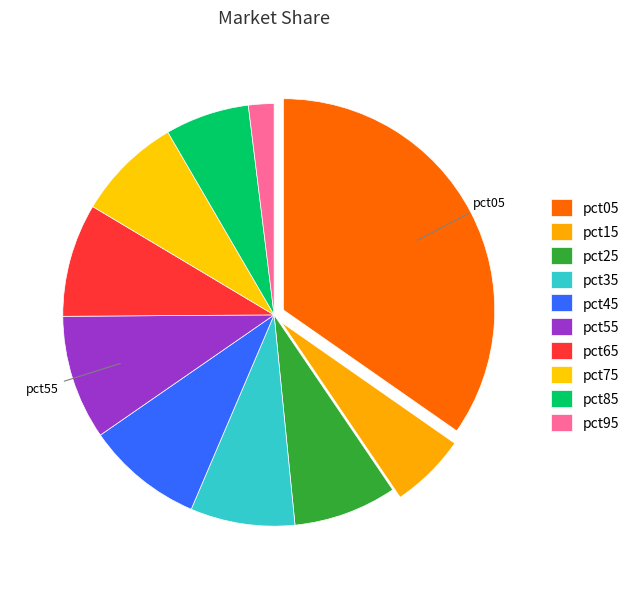

Between pct45 and pct85, which is larger?

pct45